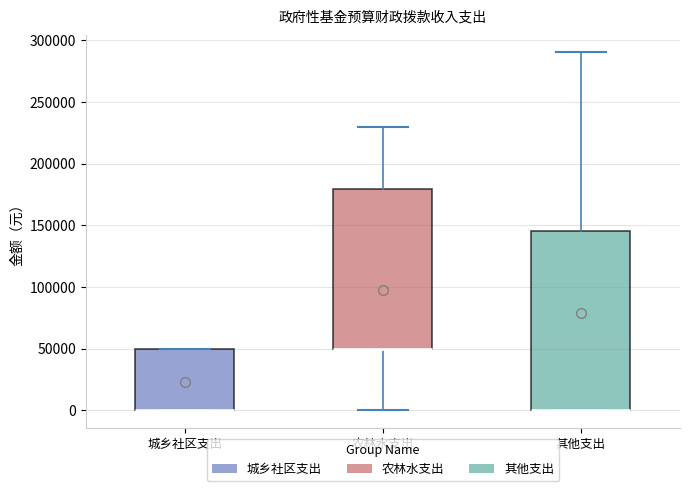

Where is the upper edge of the box for 城乡社区支出 on the y-axis? The values are not printed on the chart, so give them approximately, as read against the axis.

50000